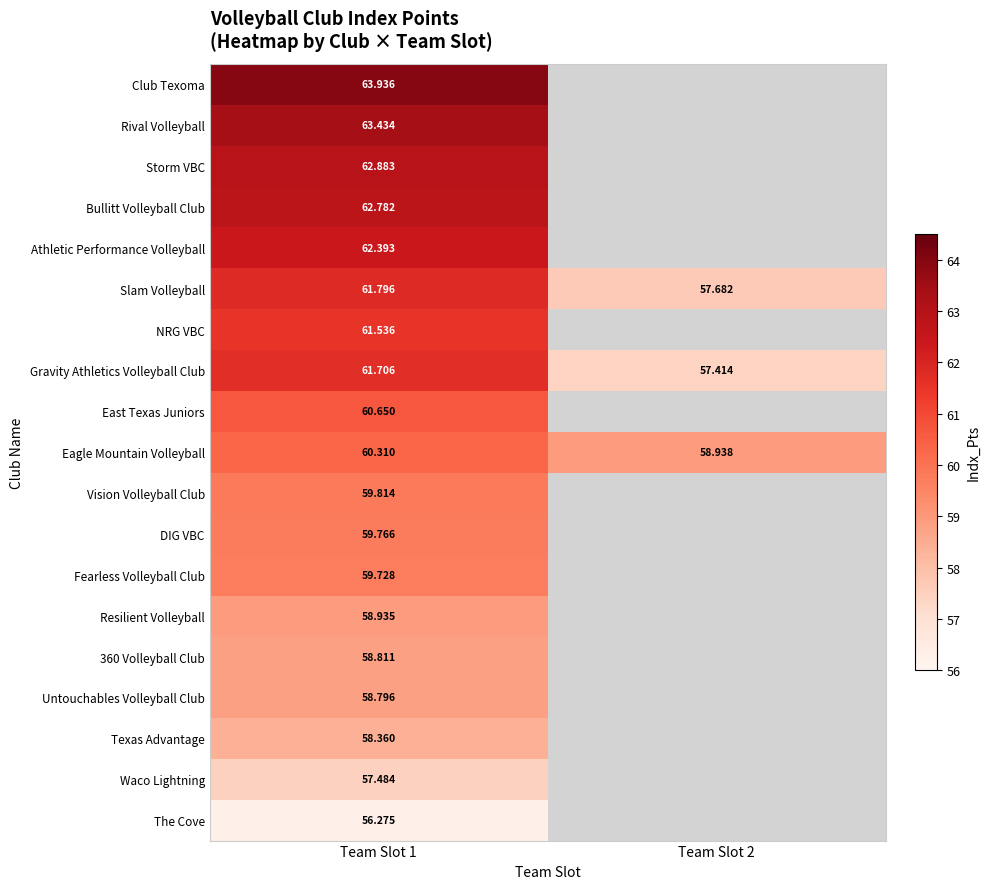

What is the difference between the highest and lowest values at Team Slot 1?

7.7